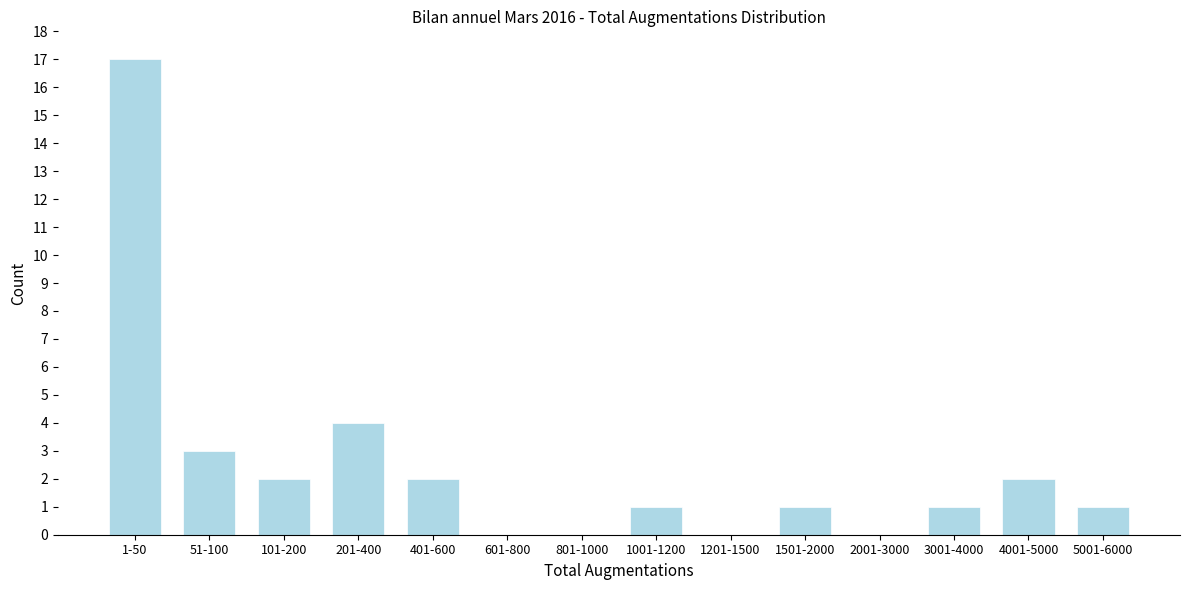

Reading left to right, list all the values displayed in this chart.

1-50=17	51-100=3	101-200=2	201-400=4	401-600=2	601-800=0	801-1000=0	1001-1200=1	1201-1500=0	1501-2000=1	2001-3000=0	3001-4000=1	4001-5000=2	5001-6000=1